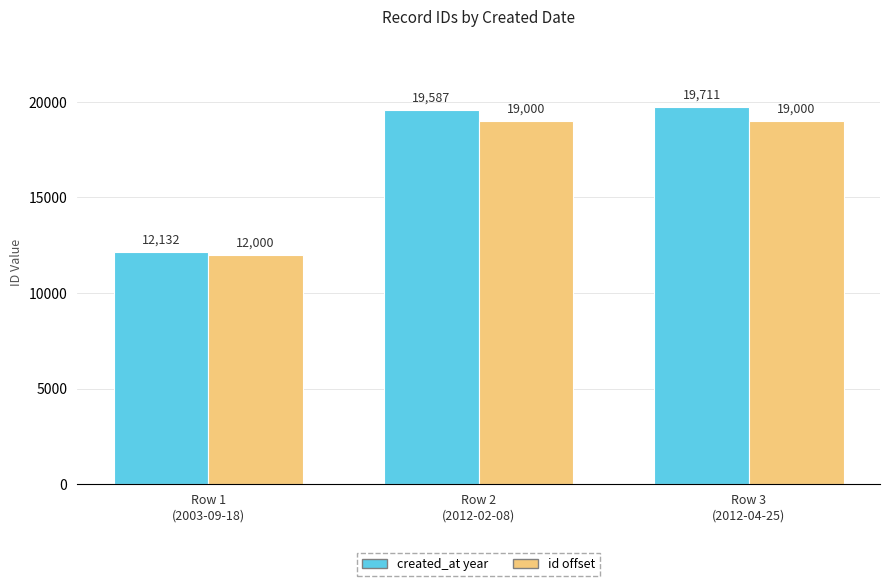

Does the chart contain stacked bars?

No